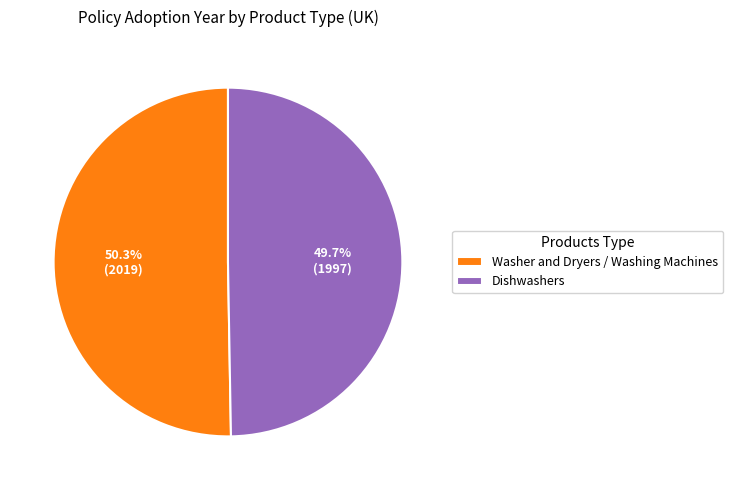

Between Dishwashers and Washer and Dryers / Washing Machines, which is larger?

Washer and Dryers / Washing Machines